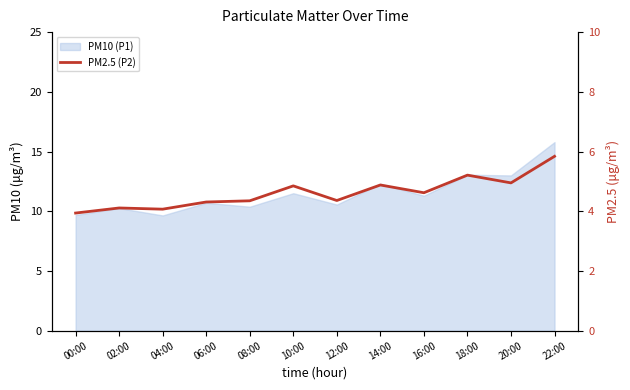

What is the label of the 2nd point from the right?

20:00